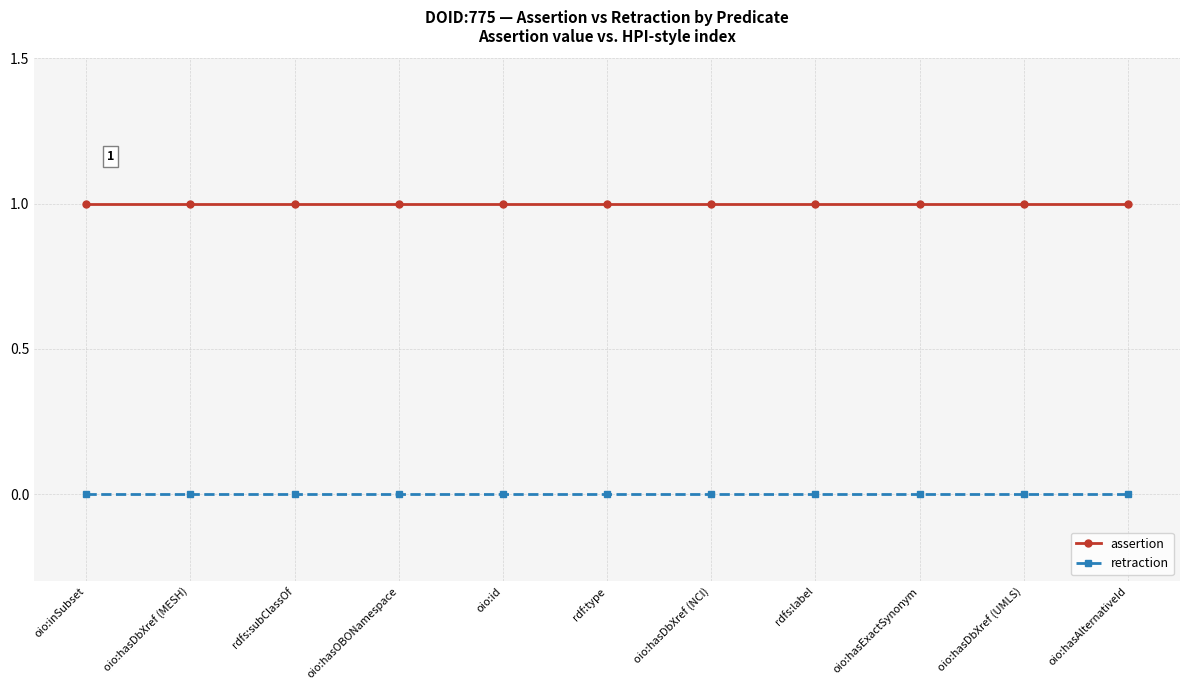

True or false: assertion and retraction intersect in this chart.

False